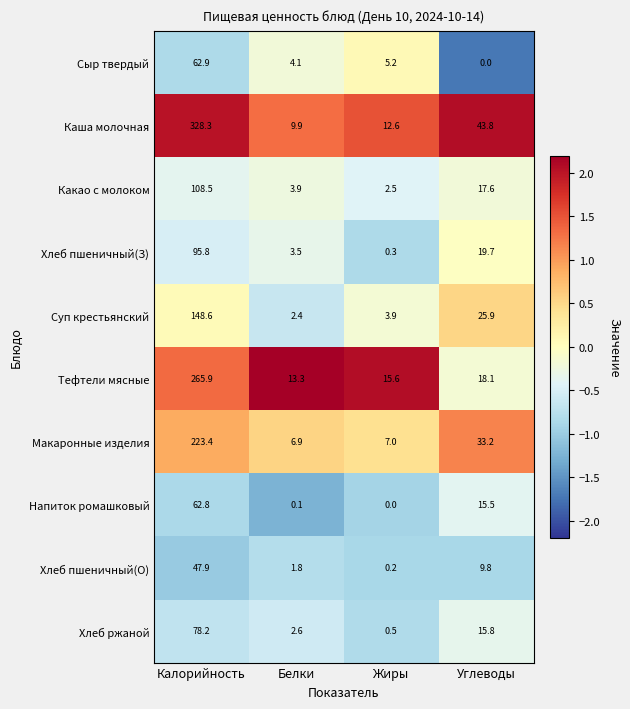

At Калорийность, list the series in order from smallest to largest.

Хлеб пшеничный(О), Напиток ромашковый, Сыр твердый, Хлеб ржаной, Хлеб пшеничный(З), Какао с молоком, Суп крестьянский, Макаронные изделия, Тефтели мясные, Каша молочная